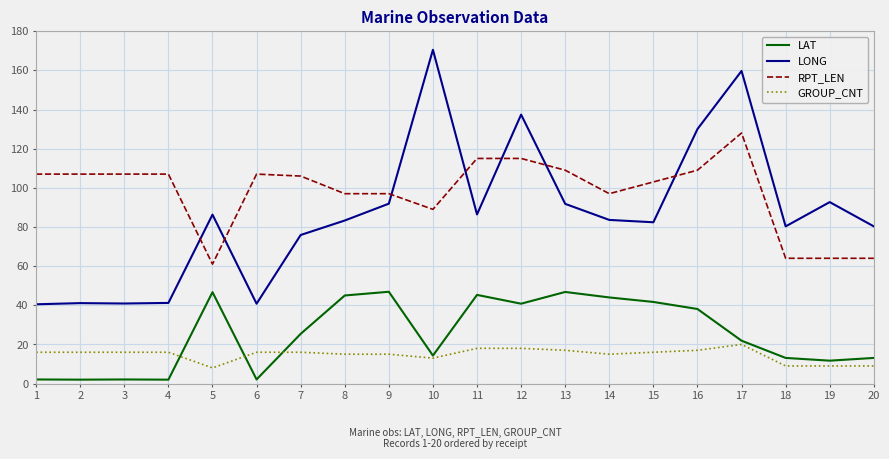

At which category is the sum across all series the highest?

17